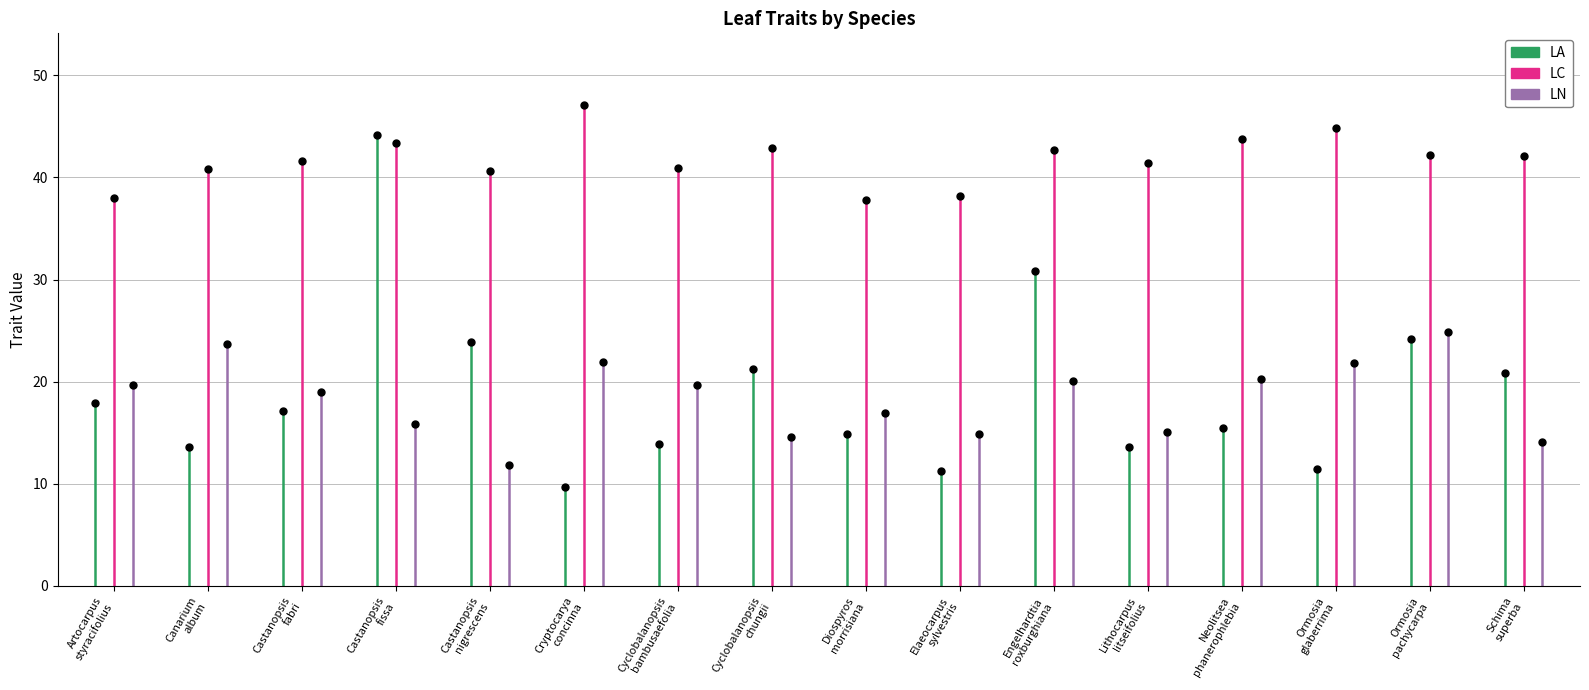

Which series has the largest total across all categories?

LC